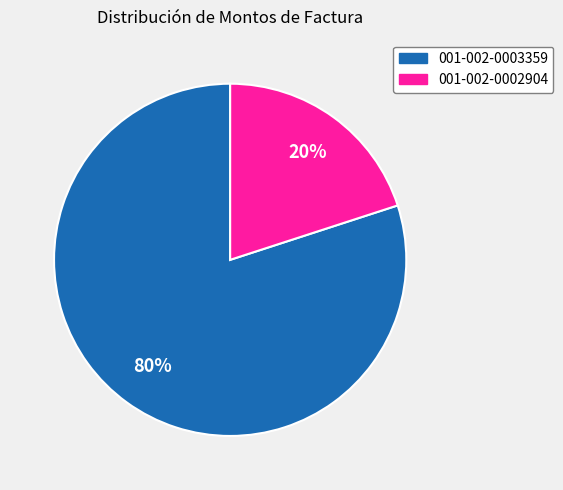

Which slice is the largest?

001-002-0003359